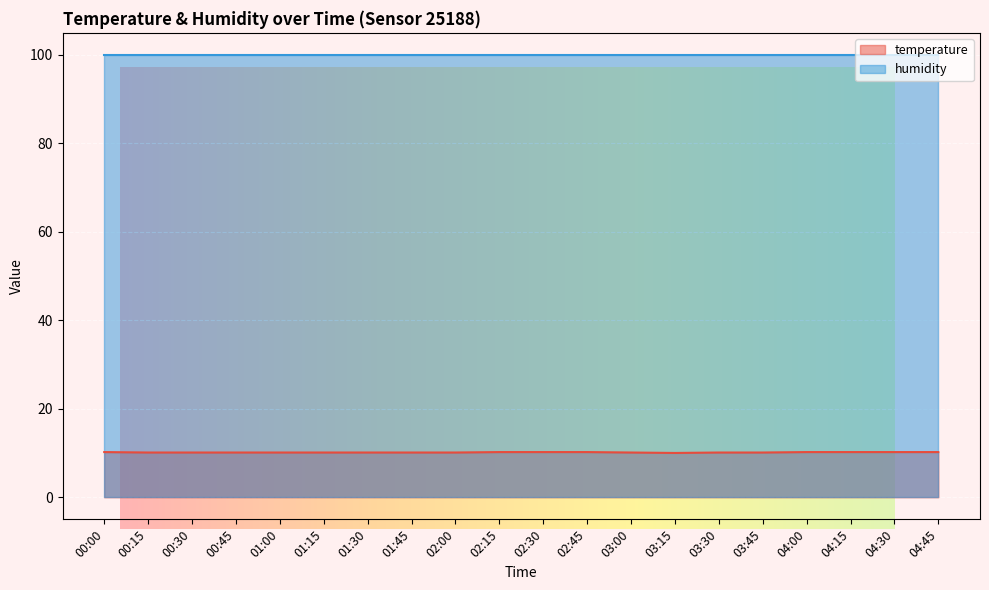

List the labels in order of value, smallest first.

03:15, 00:15, 00:30, 00:45, 01:00, 01:15, 01:30, 01:45, 02:00, 03:00, 03:30, 03:45, 00:00, 02:15, 02:30, 02:45, 04:00, 04:15, 04:30, 04:45